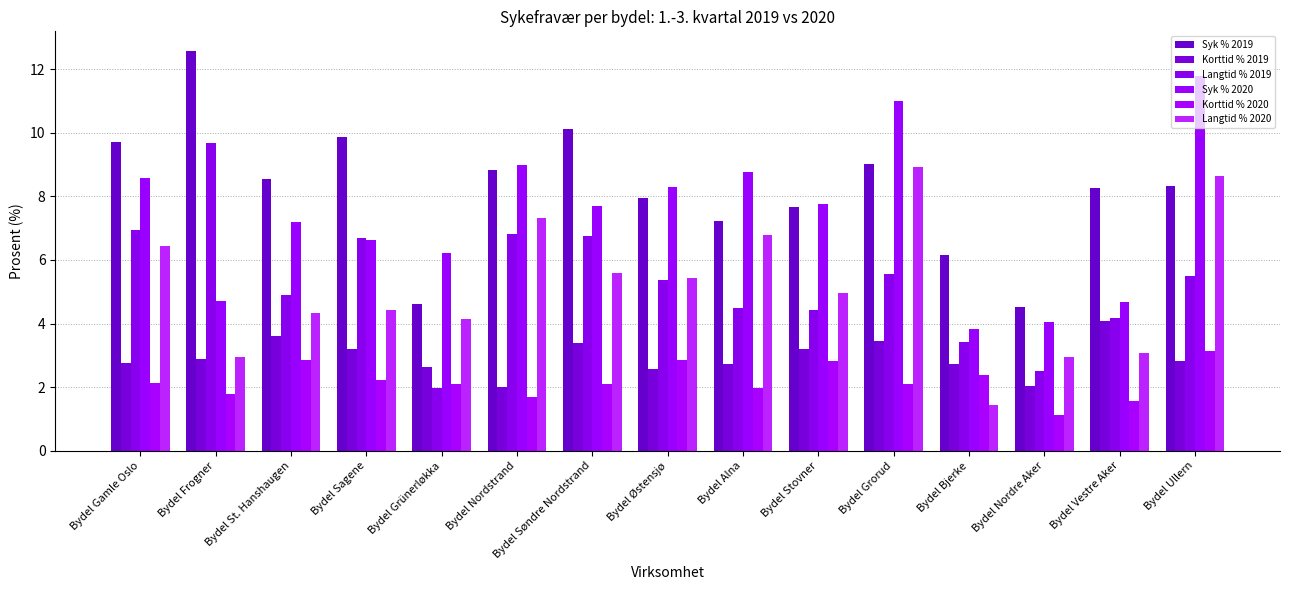

List the series in order of their peak value, lowest first.

Korttid % 2020, Korttid % 2019, Langtid % 2020, Langtid % 2019, Syk % 2020, Syk % 2019